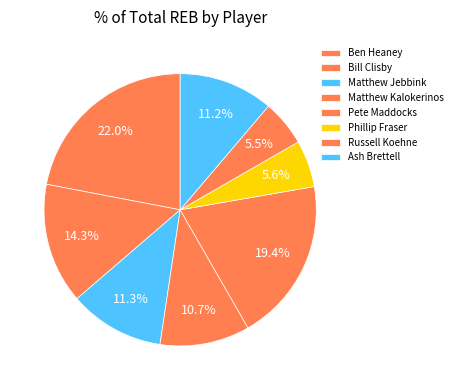

How many slices are in this pie chart?

8